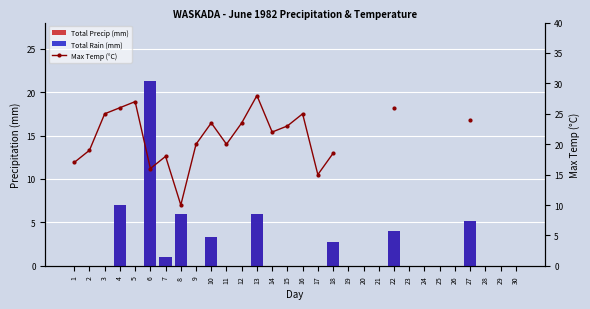

Is the value of Total Precip (mm) at 9 greater than the value of Max Temp (°C) at 26?

No